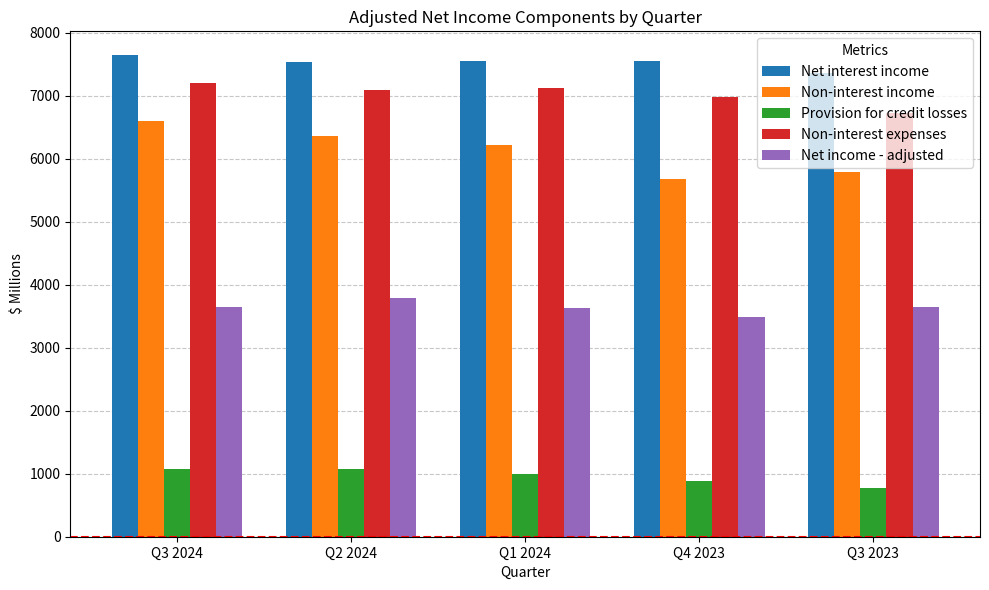

Which series has the widest spread of values?

Non-interest income